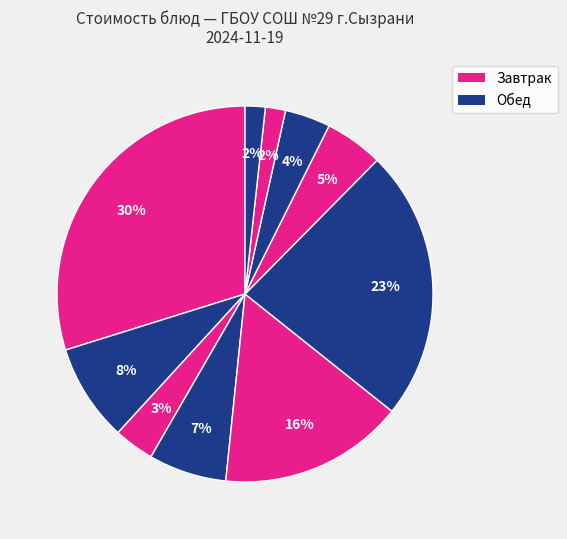

Count the number of slices in the pie.

10